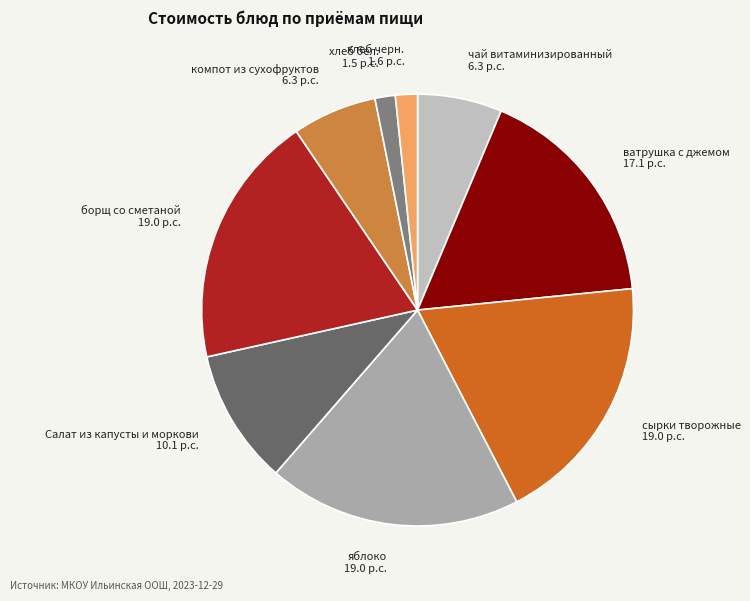

Which has a higher value, сырки творожные or хлеб бел.?

сырки творожные